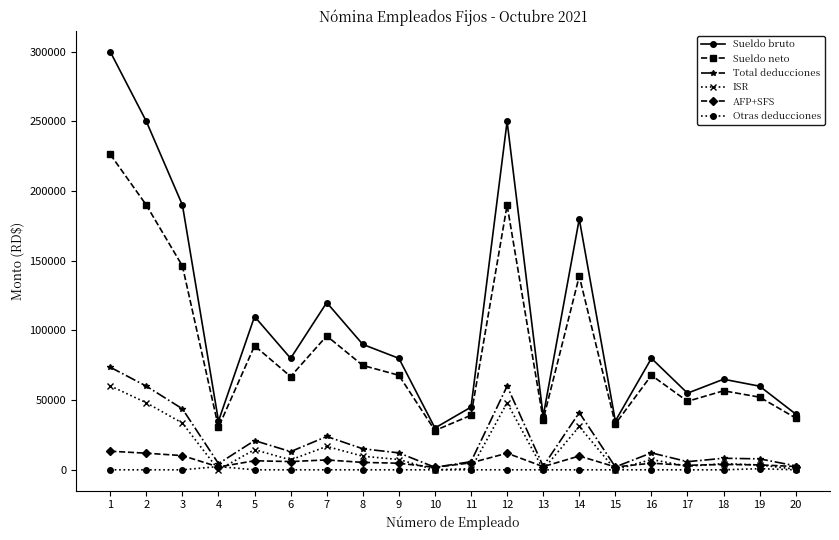

What are all the series names shown in the legend?

Sueldo bruto, Sueldo neto, Total deducciones, ISR, AFP+SFS, Otras deducciones